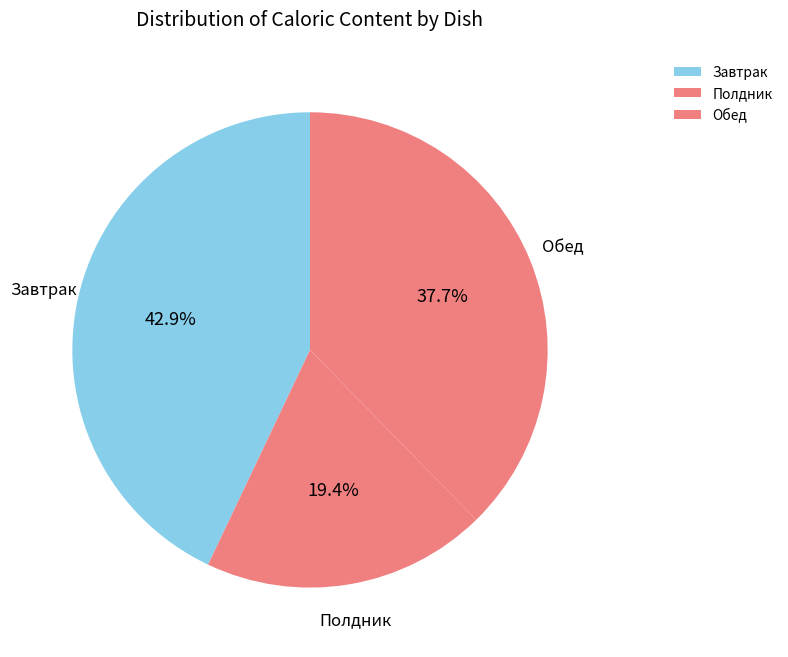

How many slices are in this pie chart?

3